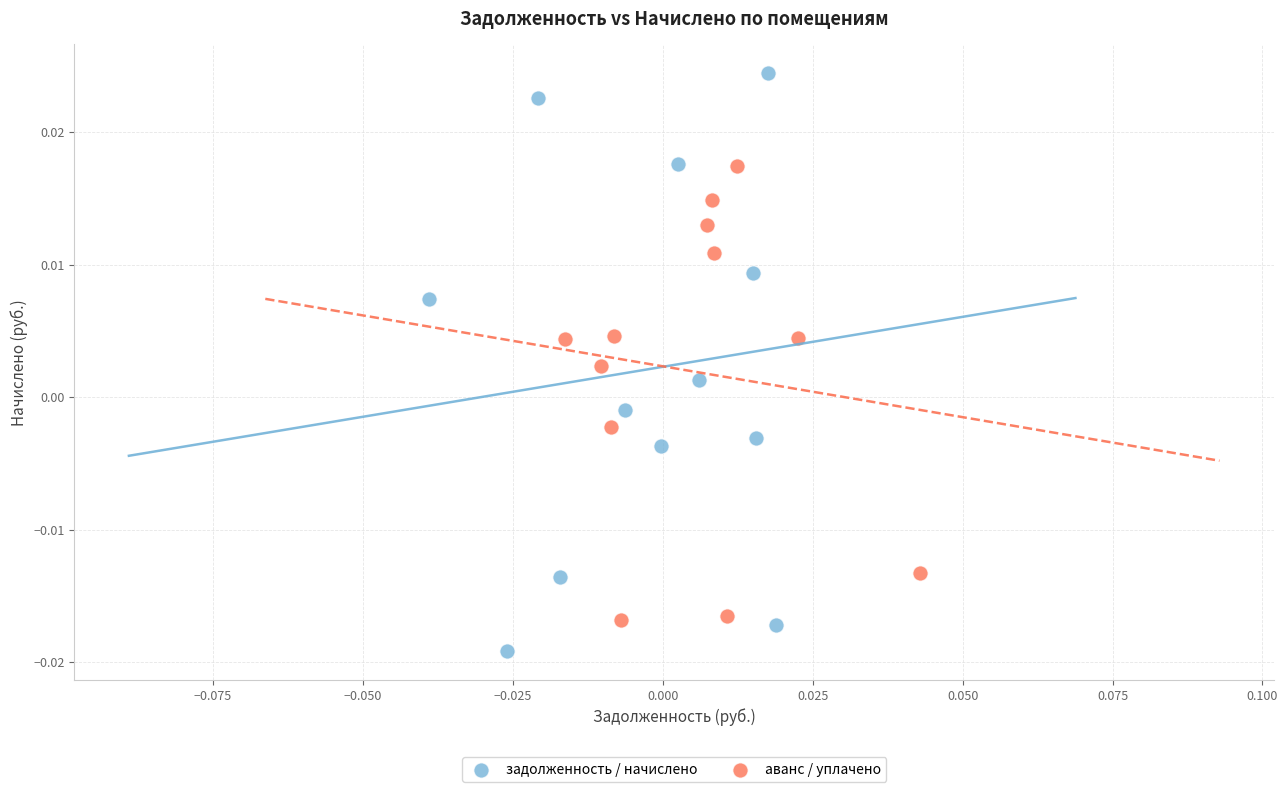

Which series contains the highest Y value?

задолженность / начислено